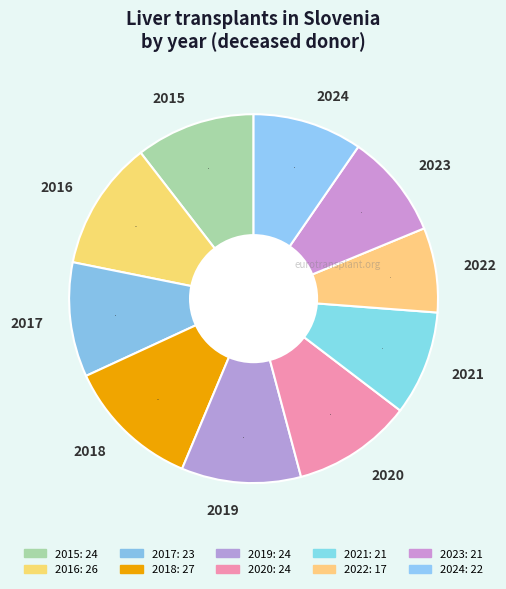

Does any single category account for the majority?

No